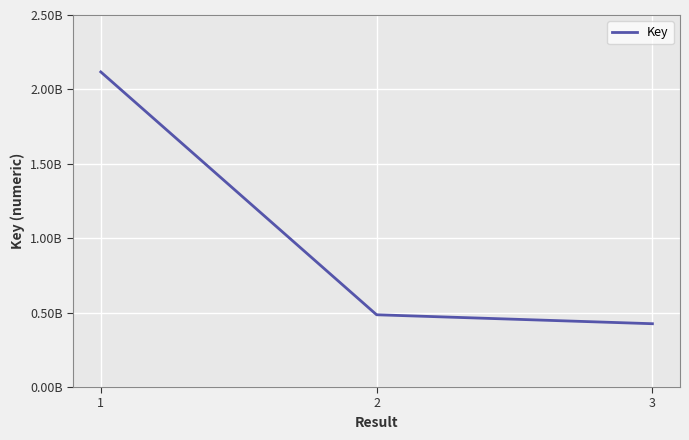

Reading right to left, what are all the values shown in this chart?

425419914	485601110	2117556581